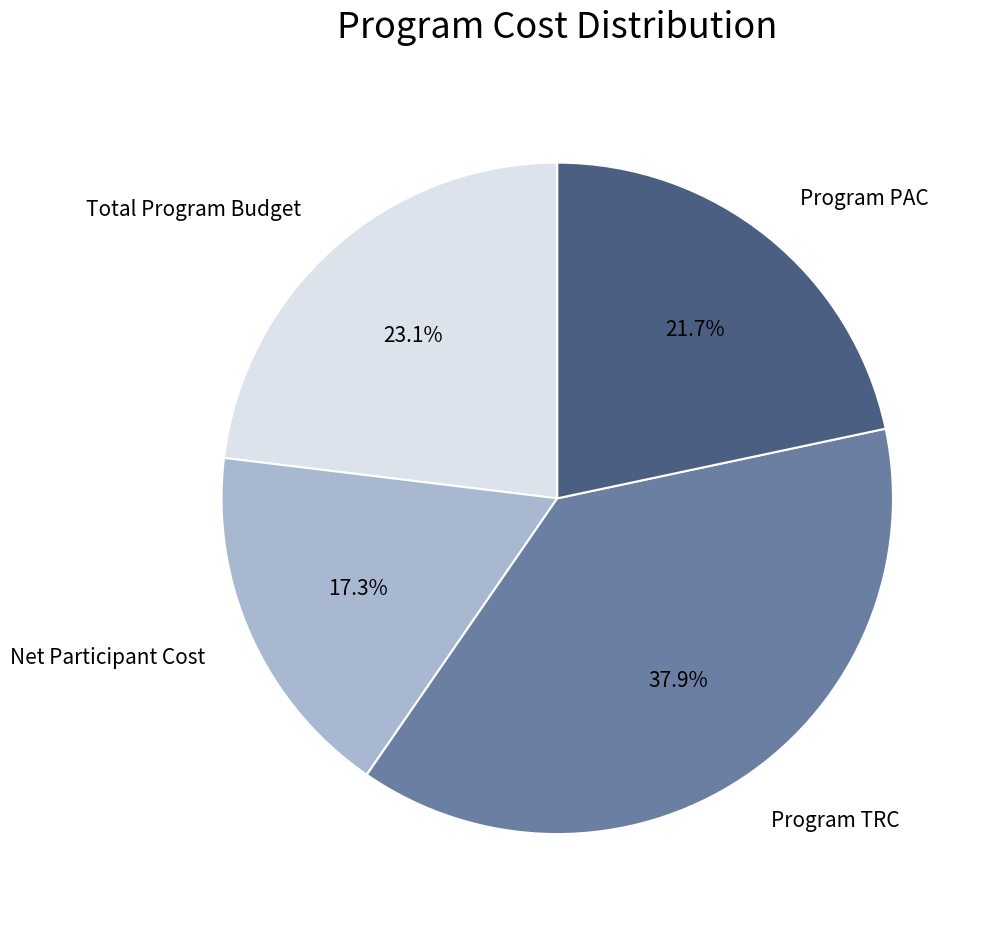

To the nearest percent, what is the combined percentage of Program PAC and Total Program Budget?

45%